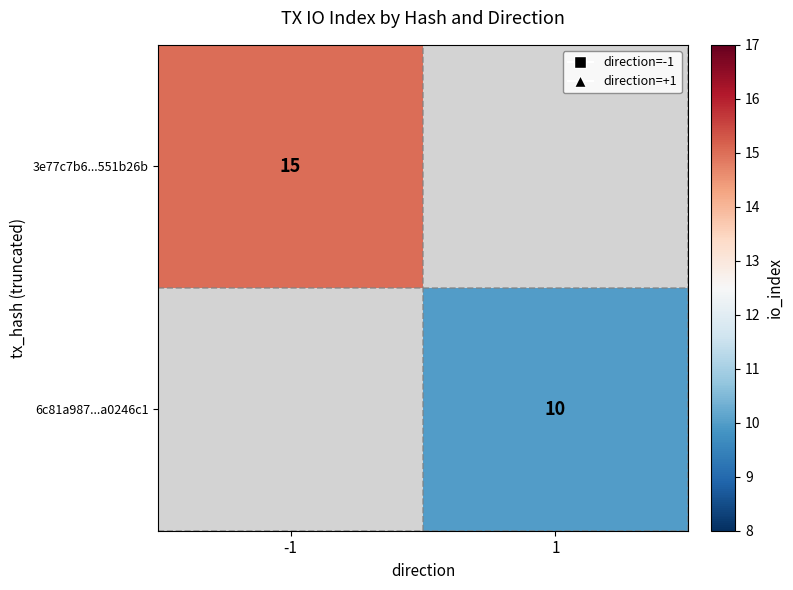

True or false: 3e77c7b6...551b26b has a value of 5 at -1.

False